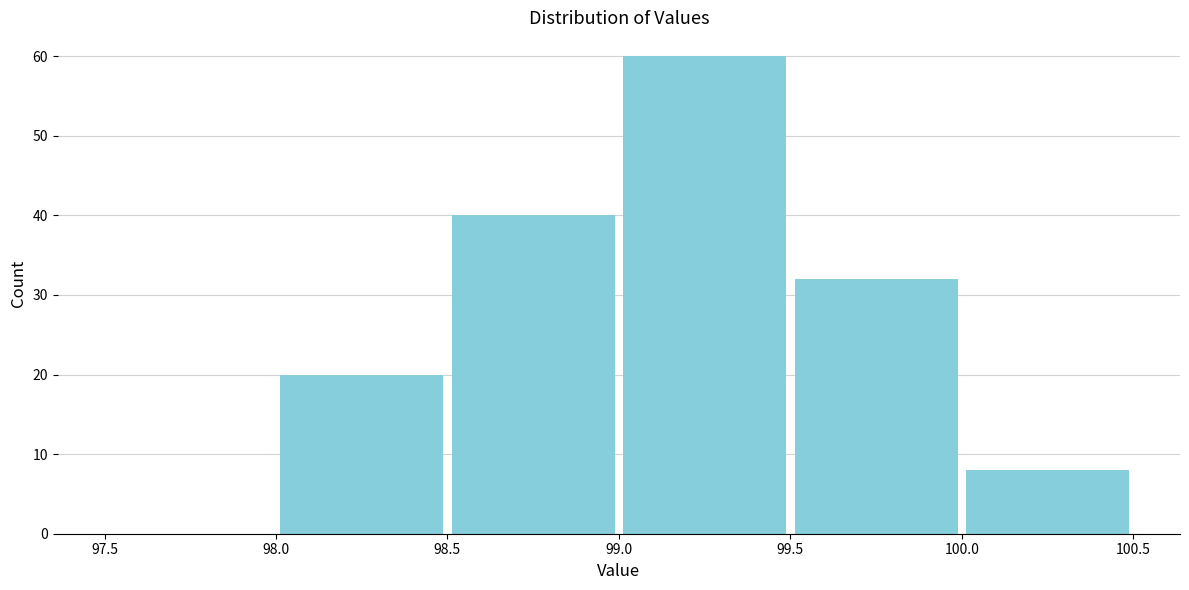

Reading left to right, list every bar in this chart as the range it spans on the x-axis followed by its height. The values are not printed on the chart, so give them approximately, as read against the axis.

97.5 to 98.0: 0
98.0 to 98.5: 20
98.5 to 99.0: 40
99.0 to 99.5: 60
99.5 to 100.0: 32
100.0 to 100.5: 8